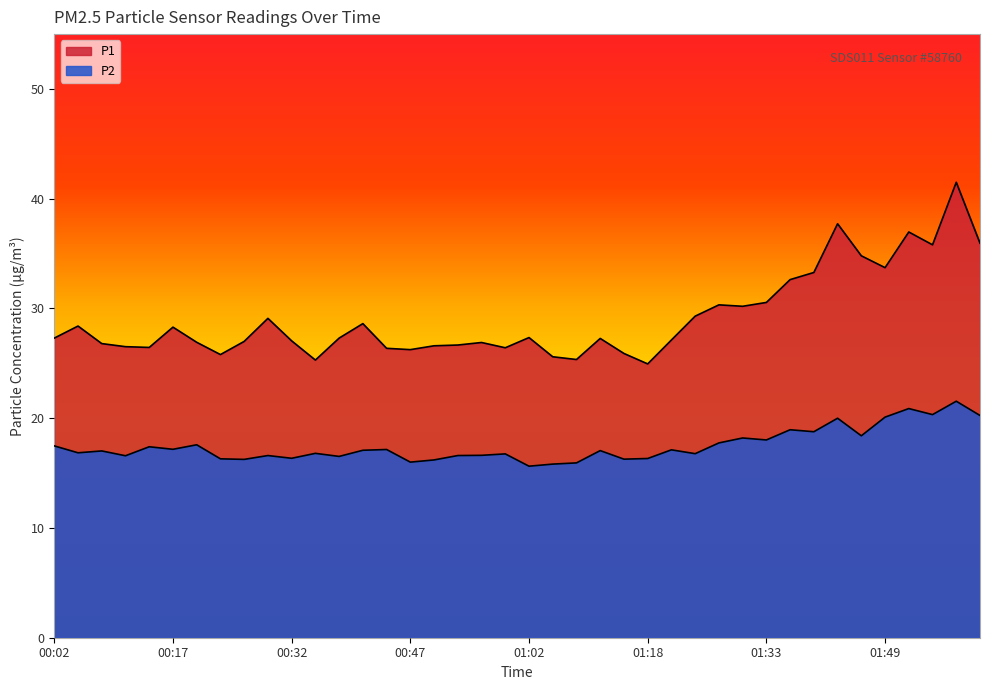

What are all the series names shown in the legend?

P1, P2